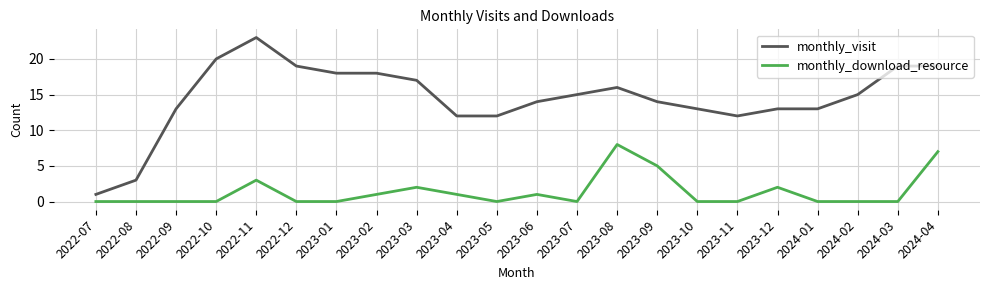

What position from the right is 2022-09?

20